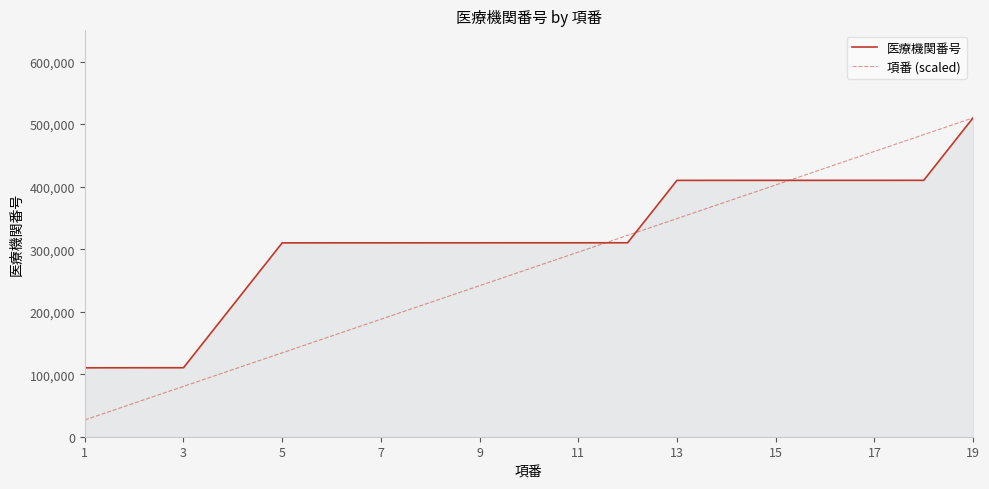

True or false: 項番 (scaled) and 医療機関番号 cross at least once.

True